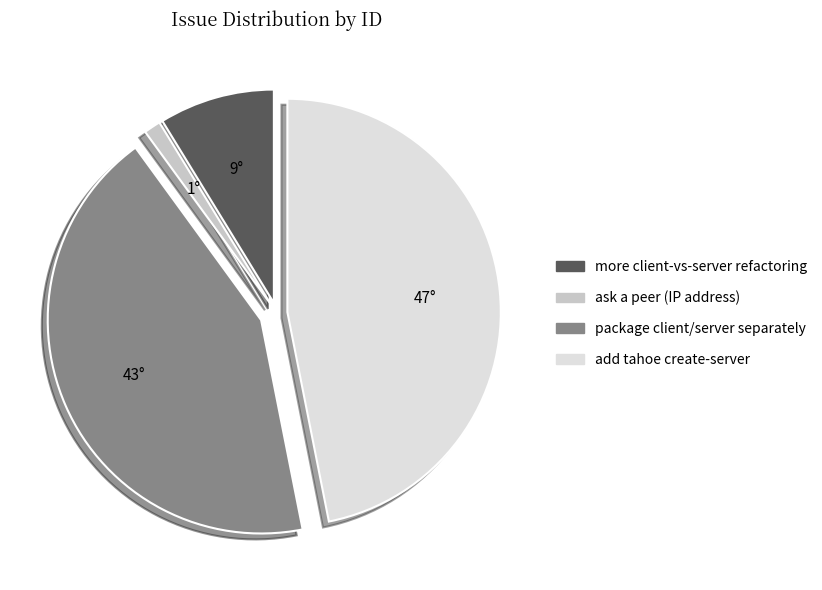

To the nearest percent, what is the average slice percentage?

25%